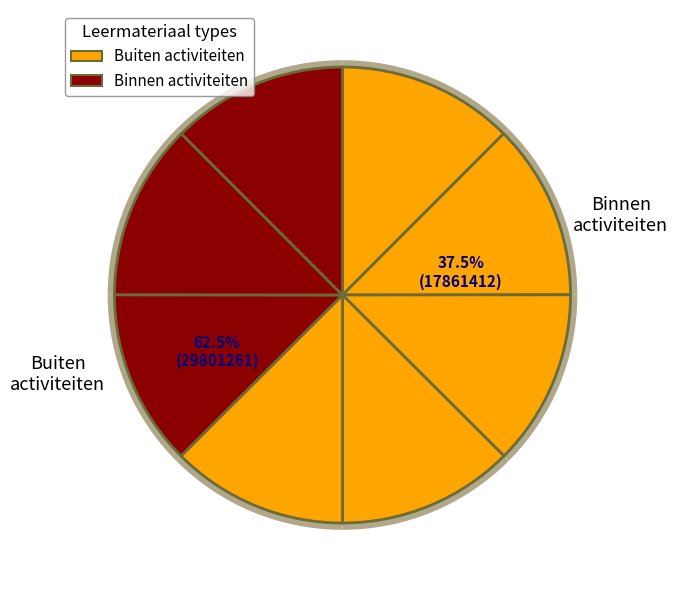

How many slices are in this pie chart?

8